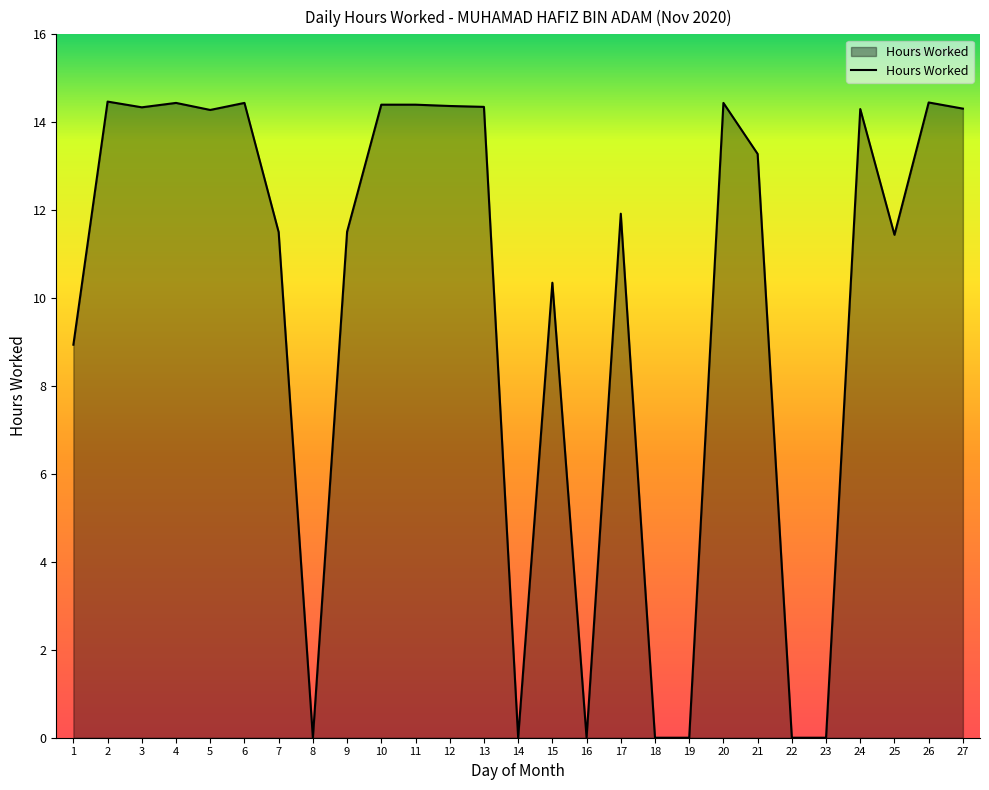

Does the chart have visible grid lines?

No